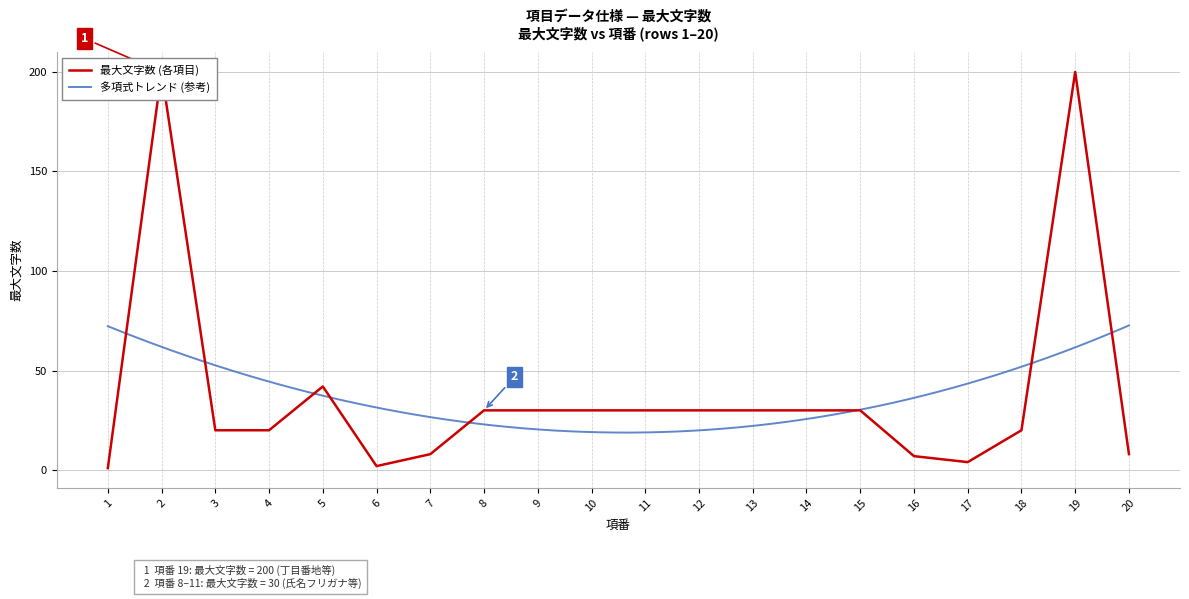

Count the number of categories in the chart.

20